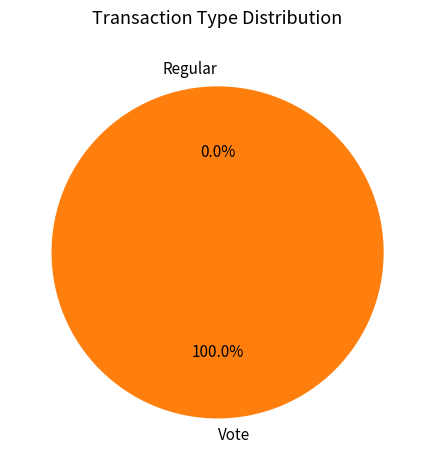

The Vote slice represents 99% of the pie. True or false?

False